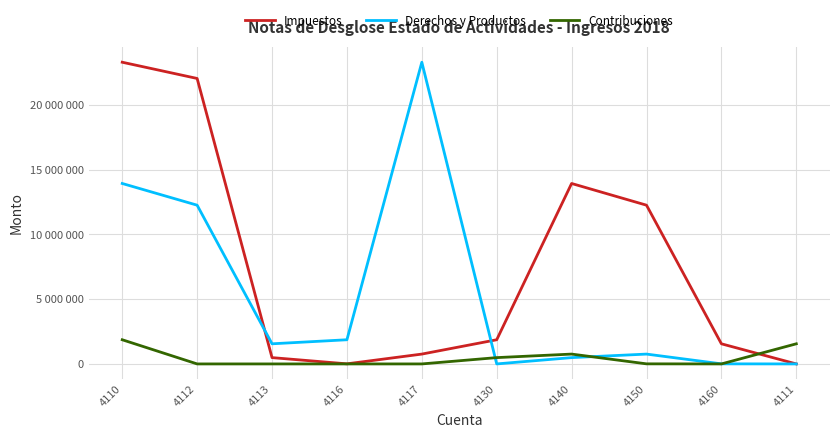

What is the difference between the maximum and minimum values in the Contribuciones series?

1866954.0